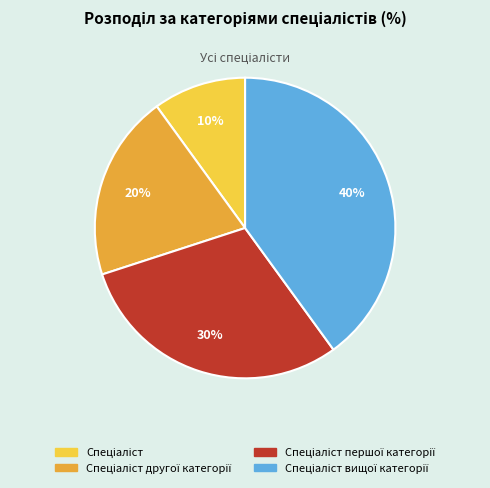

Is there any slice that represents more than half of the pie?

No